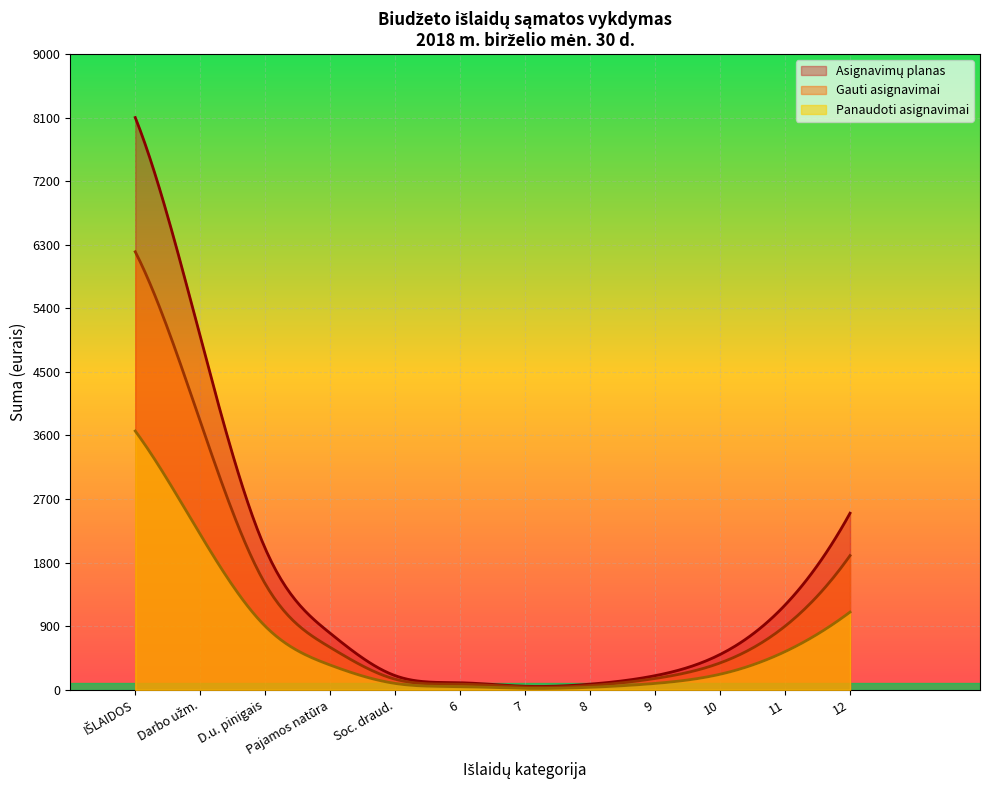

Does the chart display data point markers on the line(s)?

No